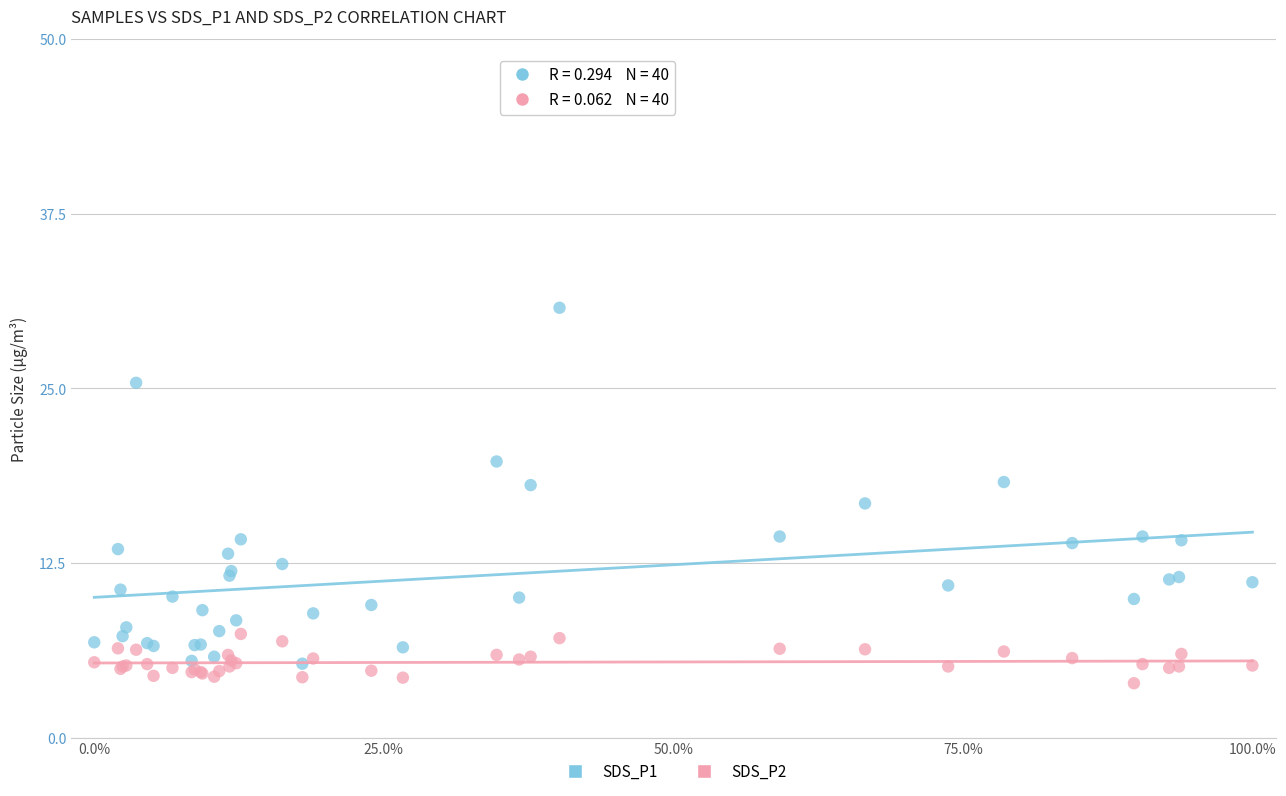

Which series contains the highest Y value?

SDS_P1